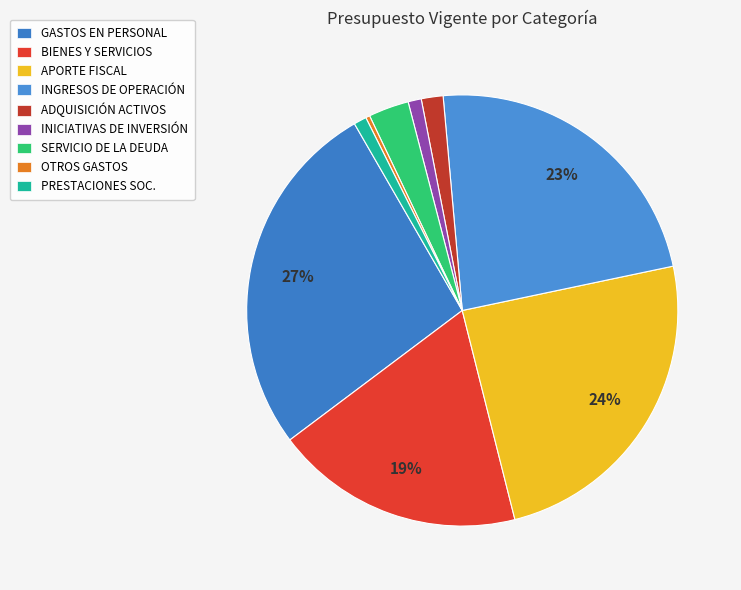

What is the largest slice in the pie chart?

GASTOS EN PERSONAL